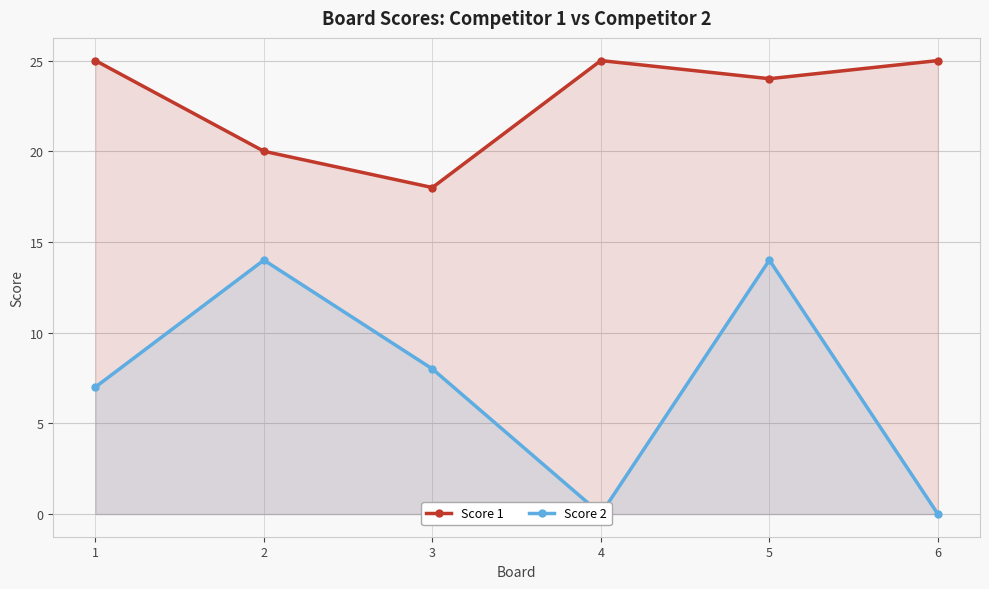

Which category has the highest value across all series?

1